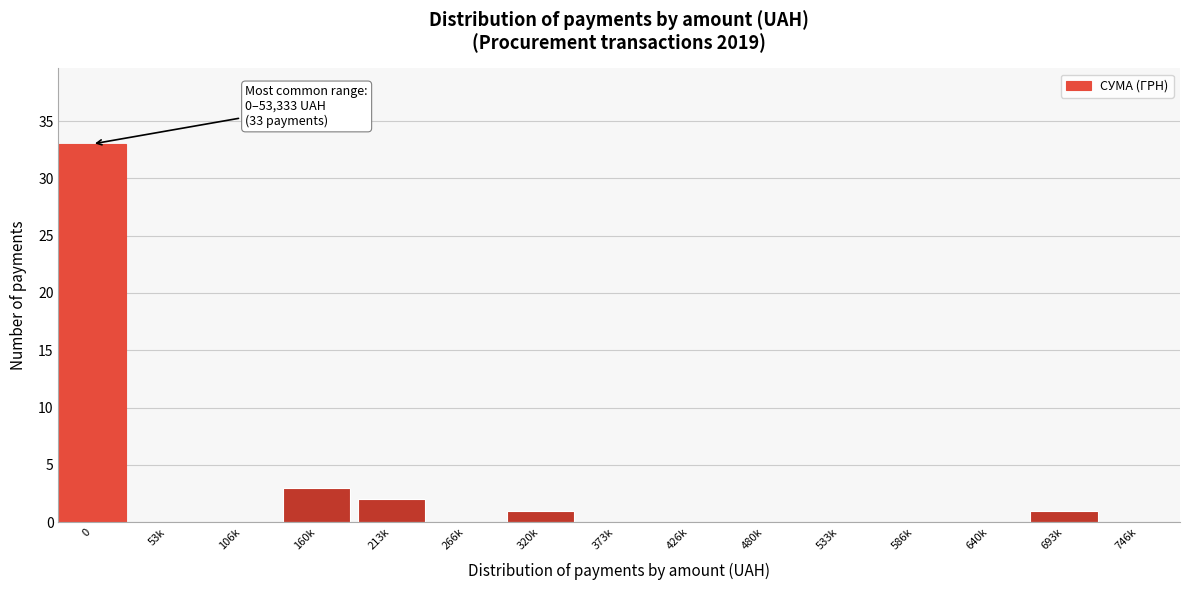

What is the change in value from 0 to 320k?

-32